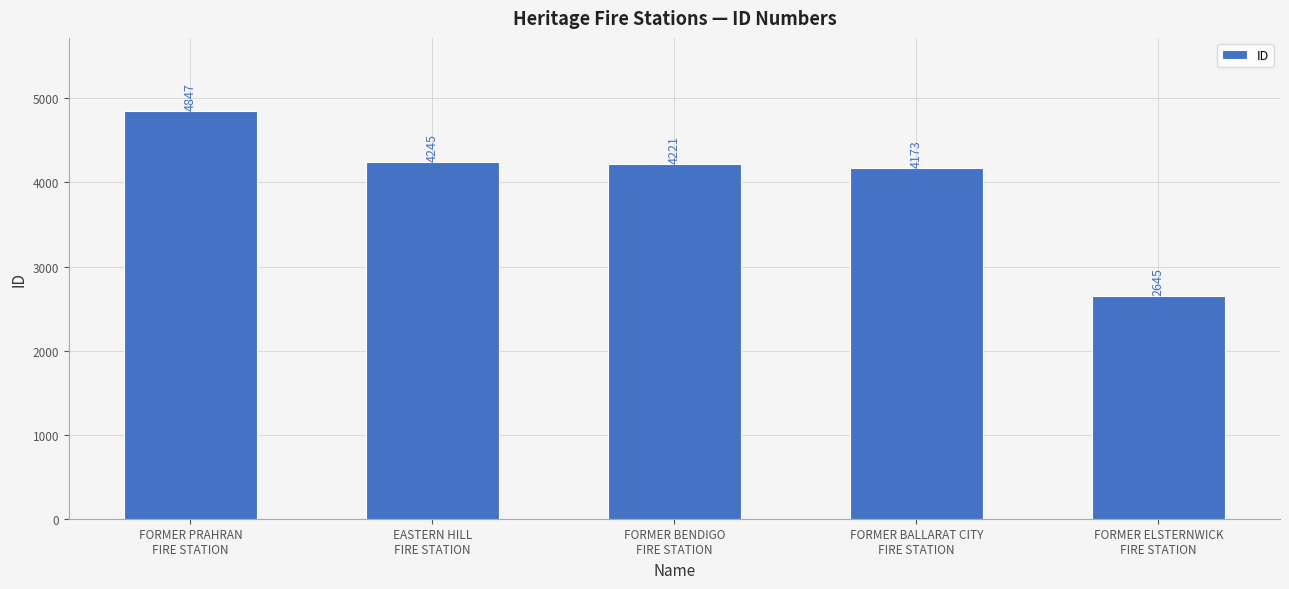

How many series are shown in this chart?

1